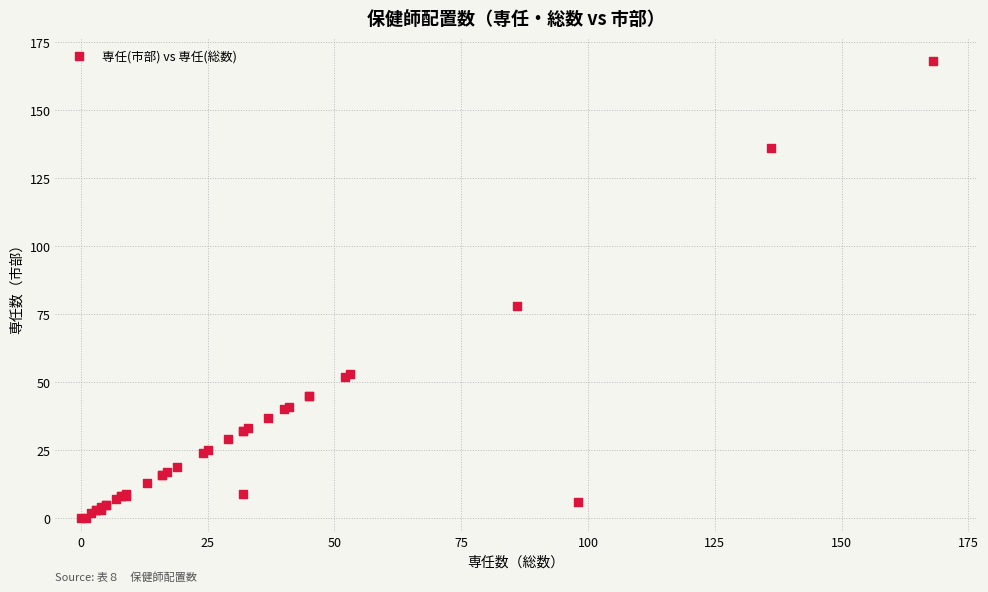

What Y value in the scatter plot is closest to 84?

78